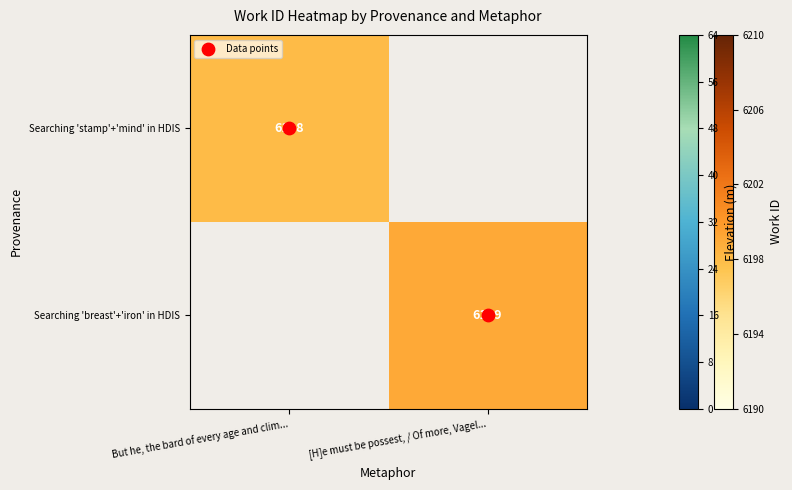

What is the difference between the Data points values at But he, the bard of every age and clim... and [H]e must be possest, / Of more, Vagel...?

1.0